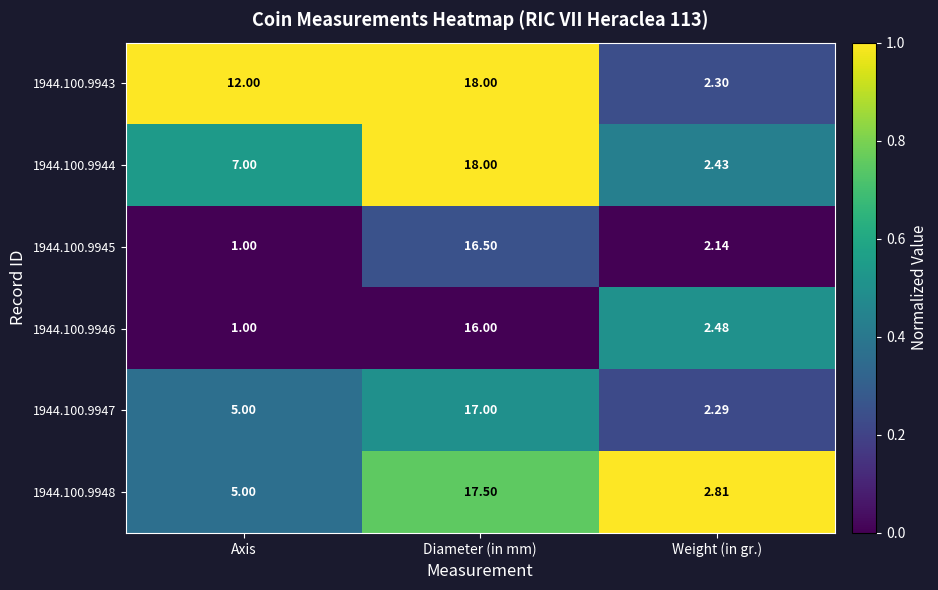

Which series has the largest total across all categories?

1944.100.9943